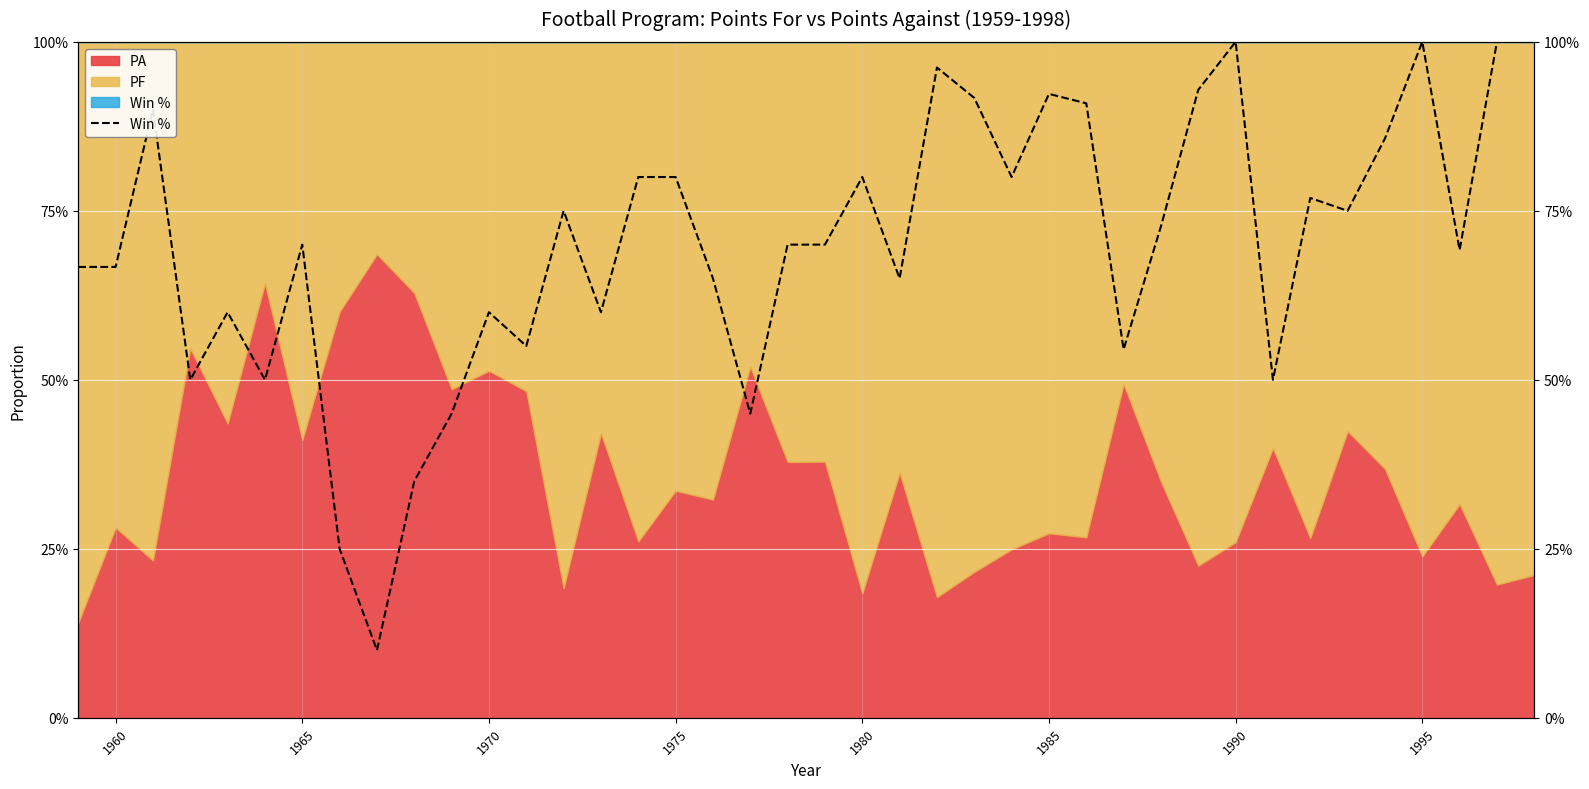

How many data points does each series have?

40